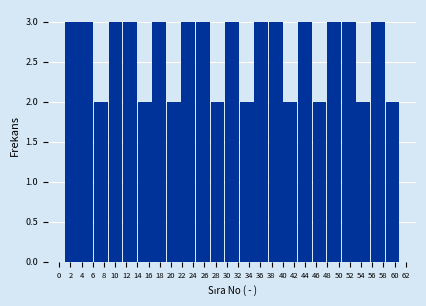

Reading left to right, list every bar in this chart as the range it spans on the x-axis followed by its height. Neither the bar edges nor the heights are printed on the chart, so give them approximately, as read against the axes.

1.0 to 3.6: 3
3.6 to 6.2: 3
6.2 to 8.8: 2
8.8 to 11.4: 3
11.4 to 14.0: 3
14.0 to 16.6: 2
16.6 to 19.2: 3
19.2 to 21.8: 2
21.8 to 24.4: 3
24.4 to 27.0: 3
27.0 to 29.6: 2
29.6 to 32.4: 3
32.4 to 35.0: 2
35.0 to 37.6: 3
37.6 to 40.2: 3
40.2 to 42.8: 2
42.8 to 45.4: 3
45.4 to 48.0: 2
48.0 to 50.6: 3
50.6 to 53.2: 3
53.2 to 55.8: 2
55.8 to 58.4: 3
58.4 to 61.0: 2